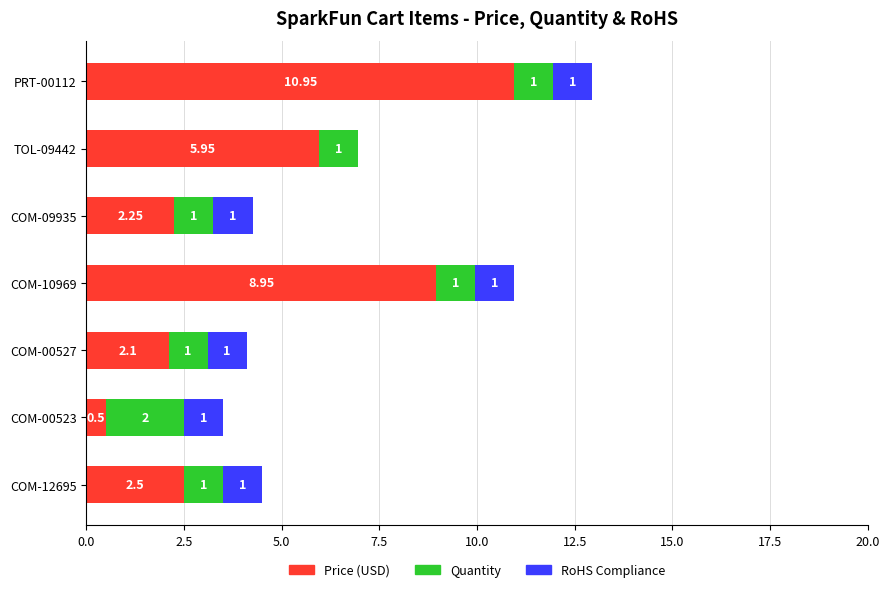

At which category is the sum across all series the highest?

PRT-00112